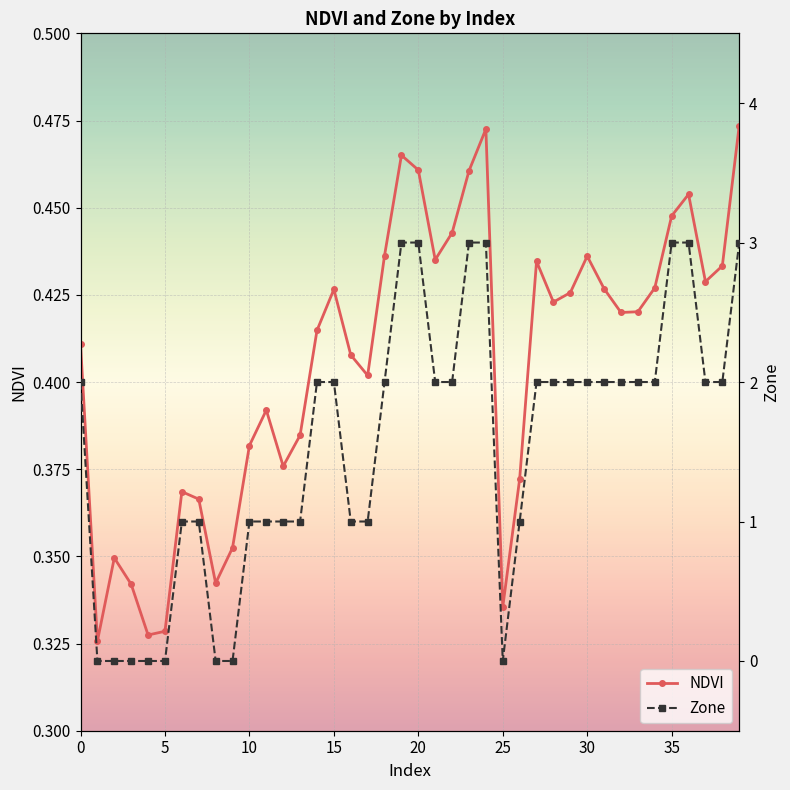

What is the spread (max minus min) of values at 33?

1.6